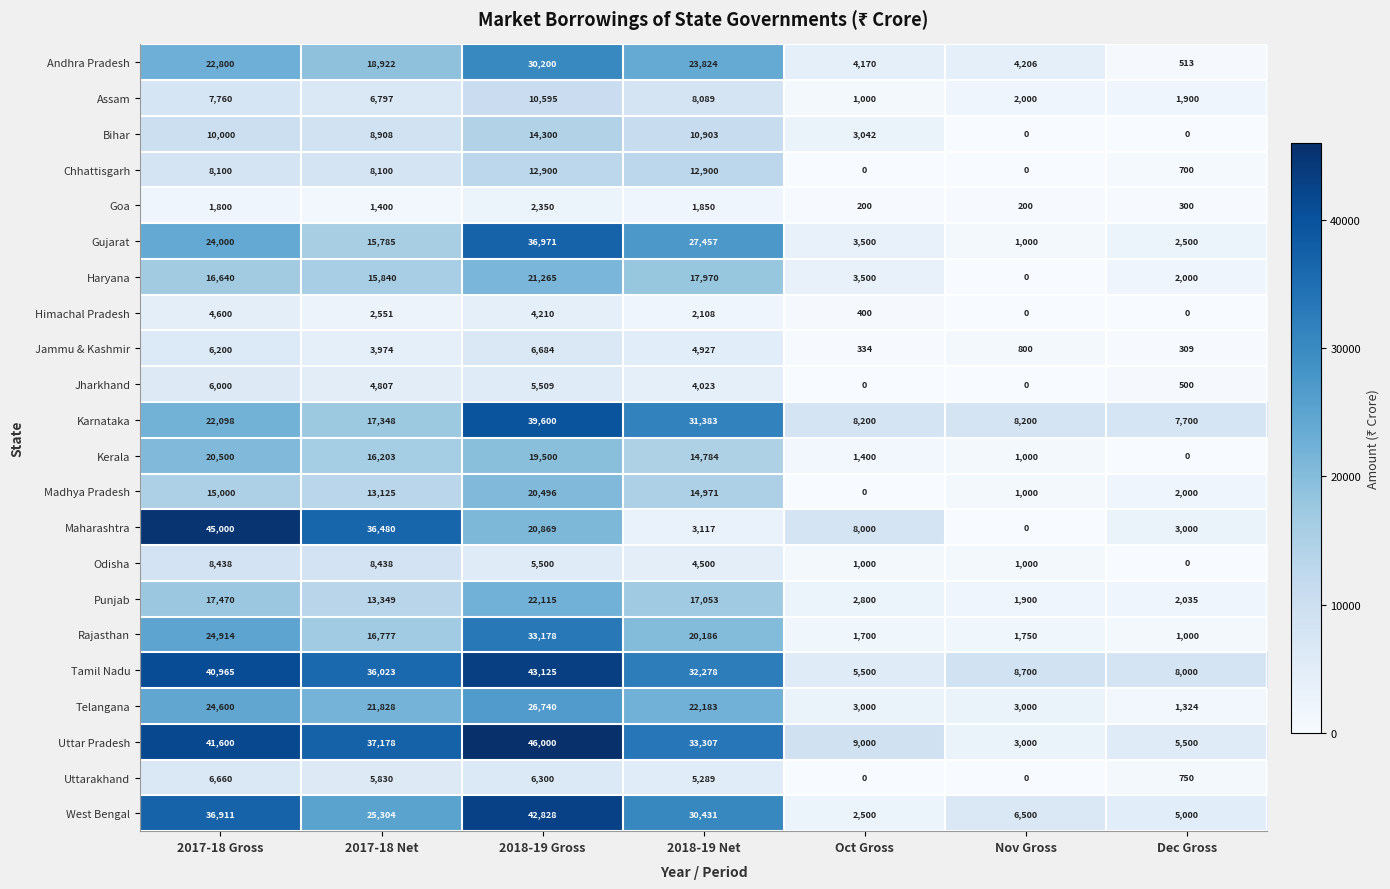

What is the sum of the Madhya Pradesh values at 2018-19 Net and Dec Gross?

16971